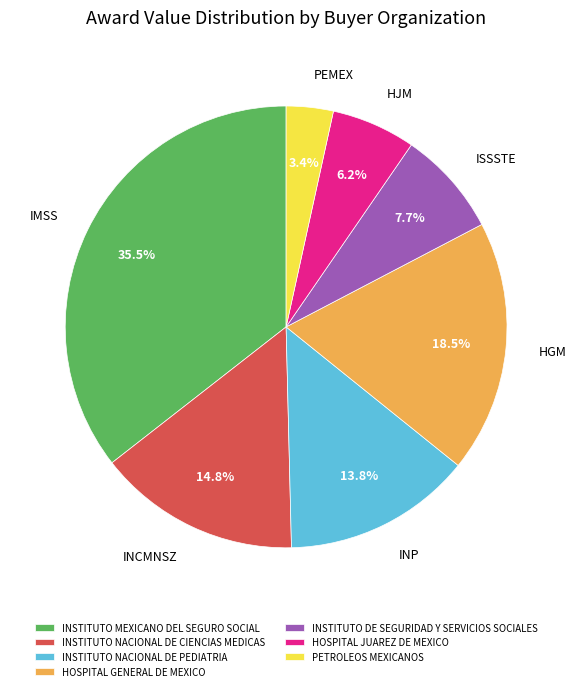

Does INSTITUTO NACIONAL DE CIENCIAS MEDICAS represent more than half of the total?

No